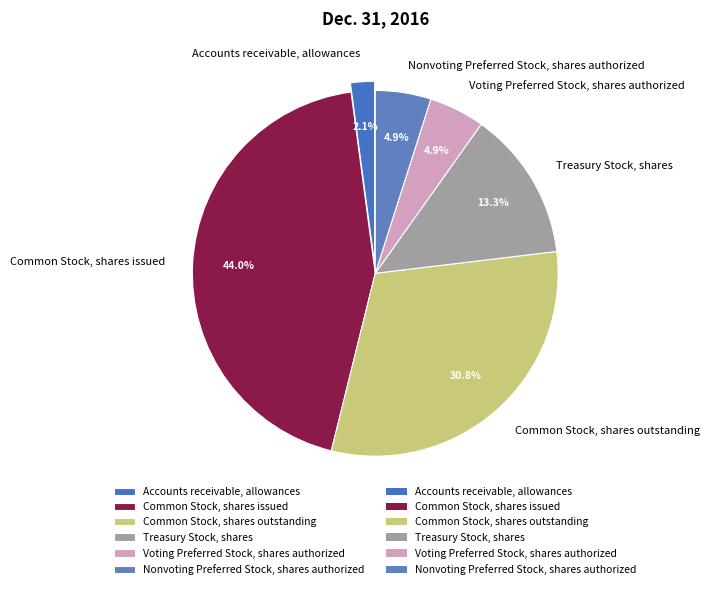

Which has a higher value, Common Stock, shares outstanding or Voting Preferred Stock, shares authorized?

Common Stock, shares outstanding